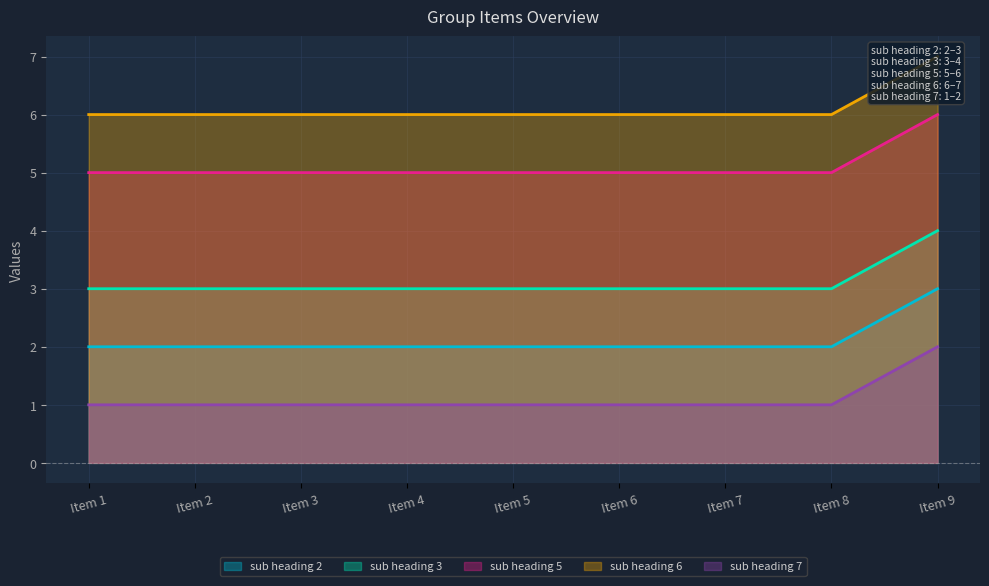

At how many categories does at least one series exceed 5?

9